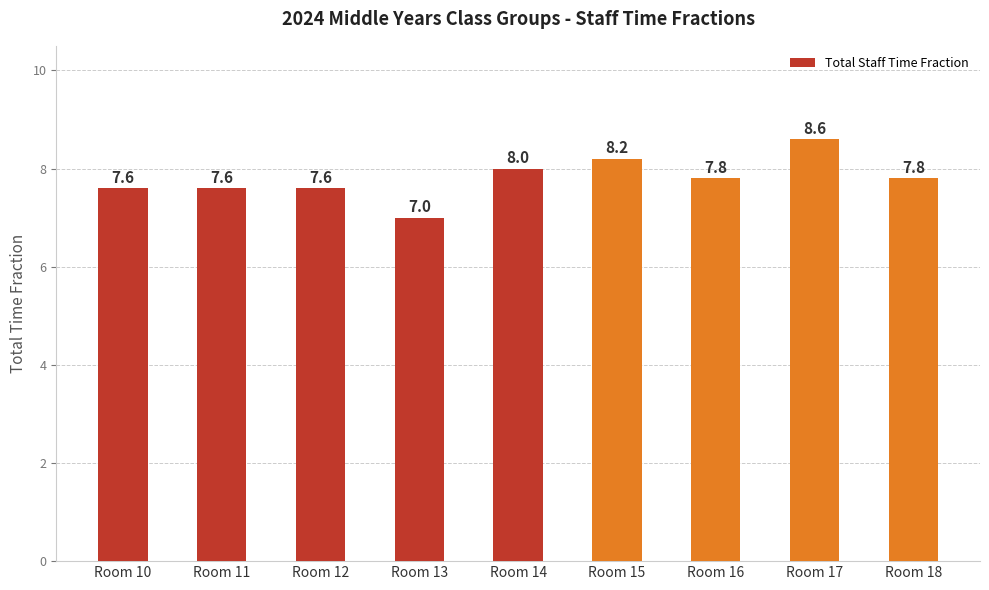

What is the value of the 1st bar from the left?

7.6